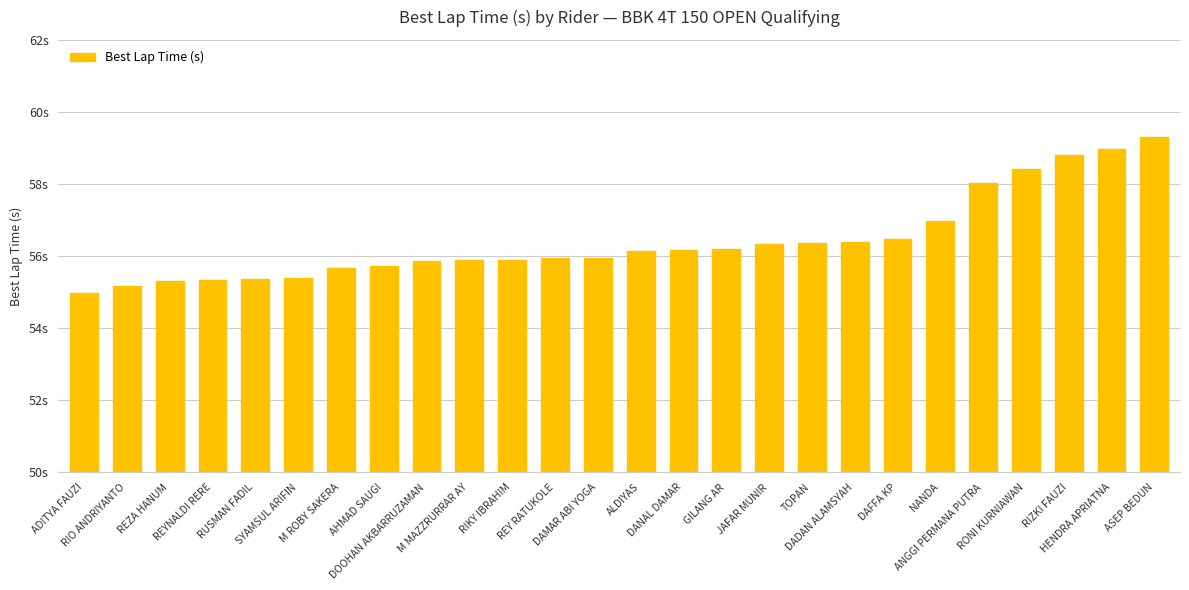

What is the ratio of the value at RIO ANDRIYANTO to the value at DOOHAN AKBARRUZAMAN?

1.0